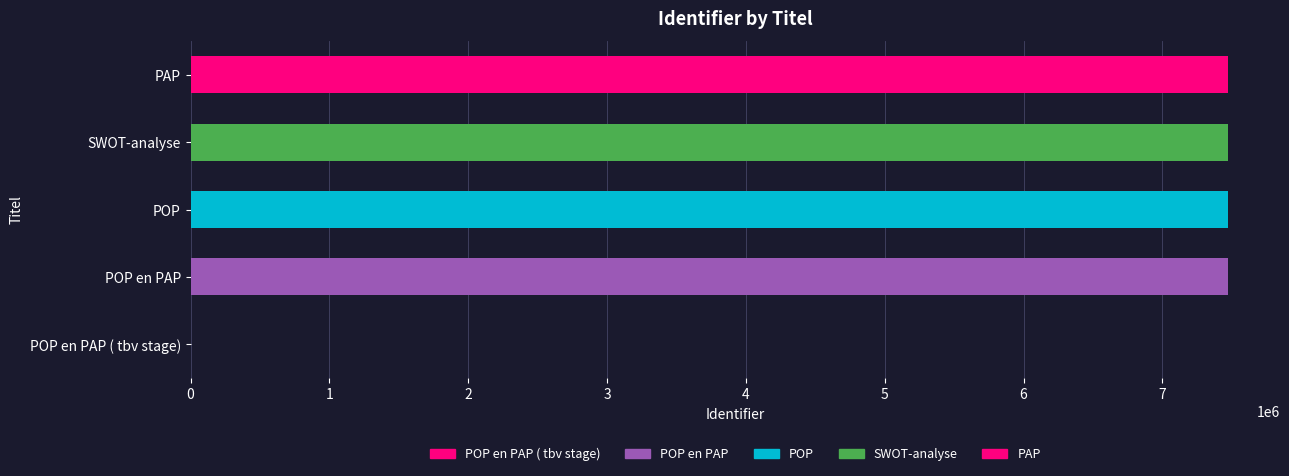

What is the change in value from POP en PAP ( tbv stage) to PAP?

+7473403